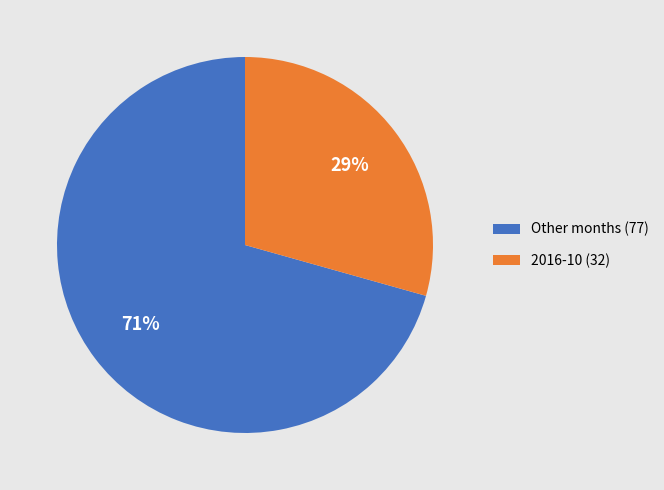

How many slices are in this pie chart?

2